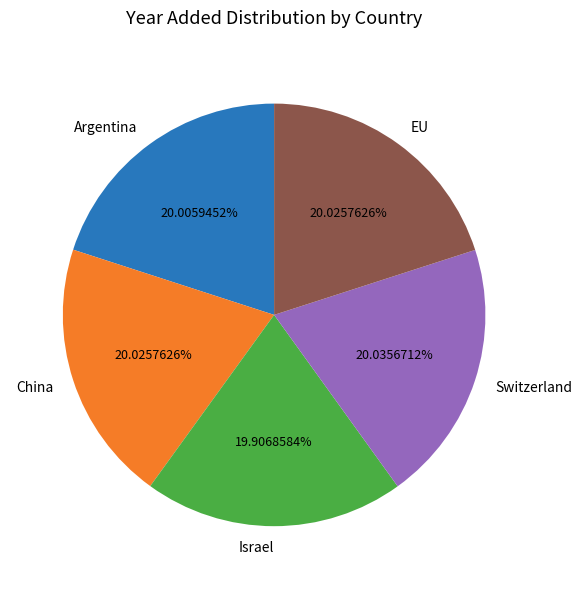

Is there any slice that represents more than half of the pie?

No